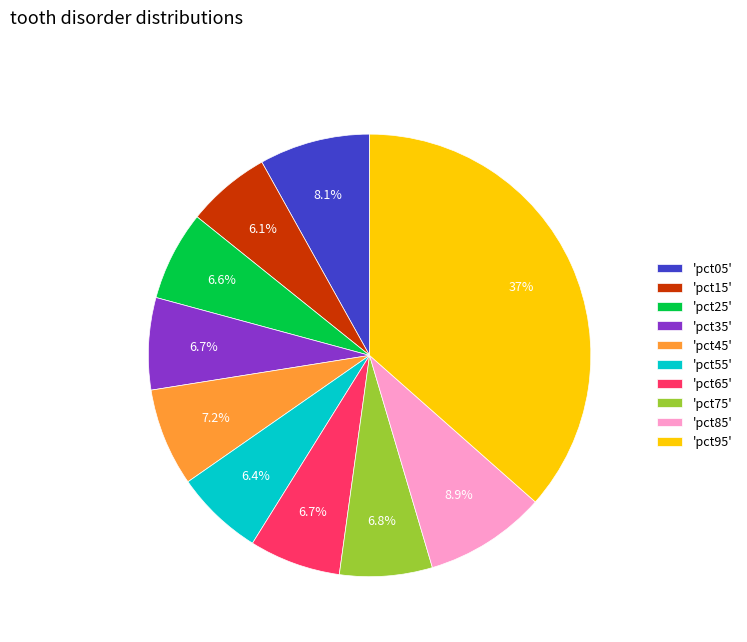

Is the sum of 'pct05' and 'pct85' greater than half?

No